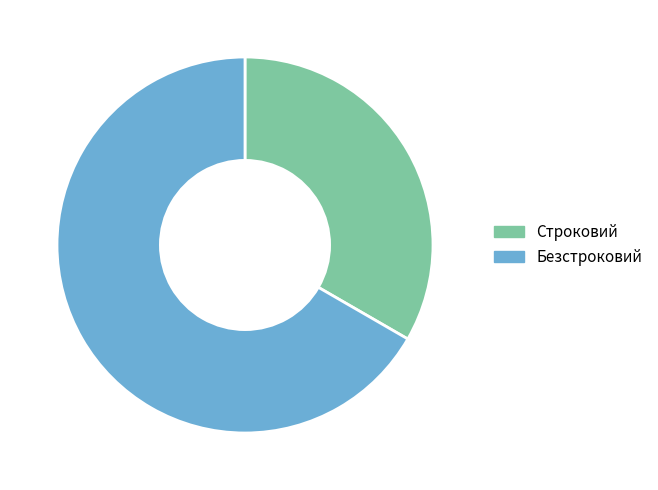

Do Безстроковий and Строковий together represent more than half of the pie?

Yes